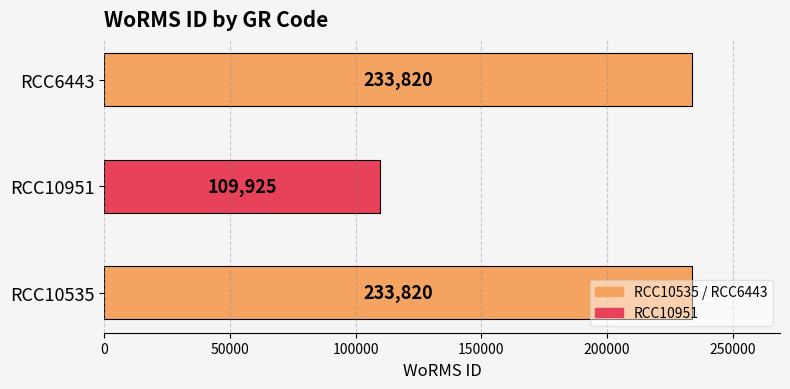

How many series are shown in this chart?

1